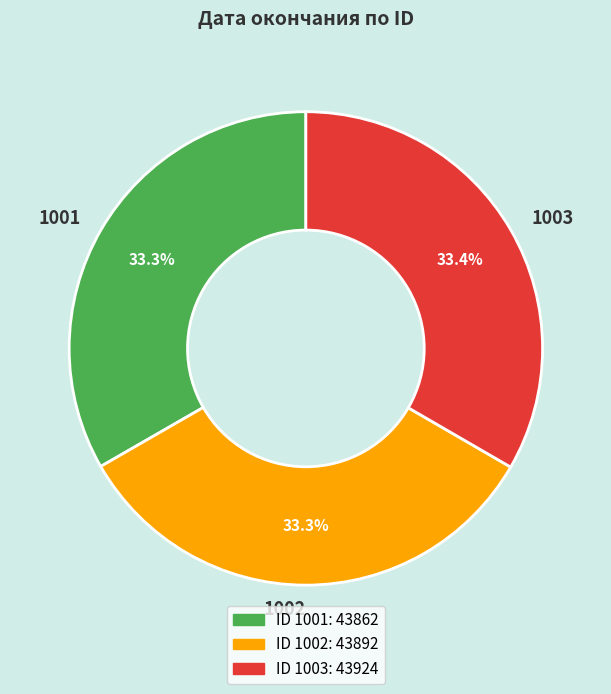

What is the ratio of the value at 1003 to the value at 1001?

1.0